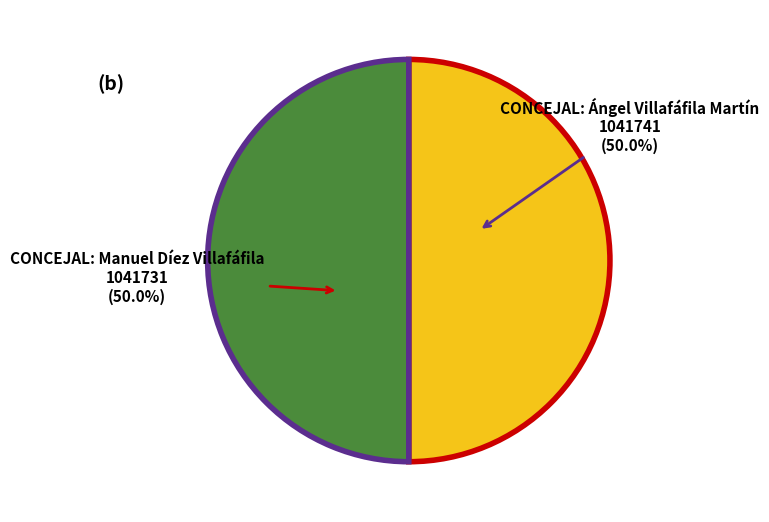

Combined, do CONCEJAL: Ángel Villafáfila Martín and CONCEJAL: Manuel Díez Villafáfila account for over 50%?

Yes